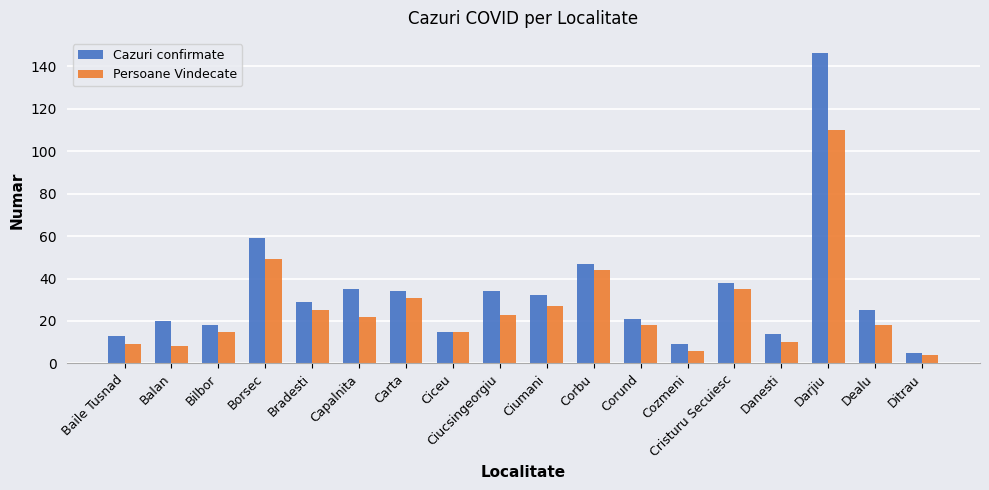

List the series in order of their overall mean, lowest first.

Persoane Vindecate, Cazuri confirmate